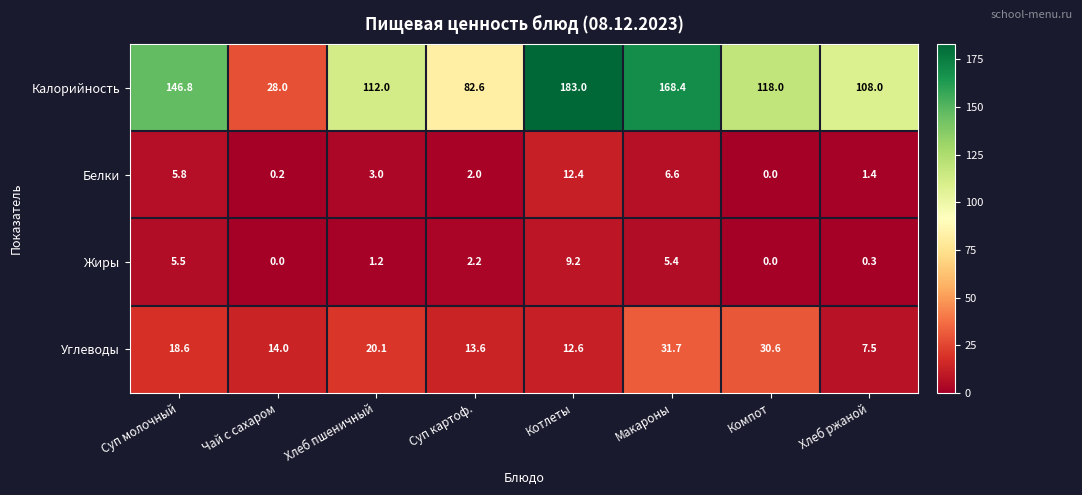

At Макароны, list the series in order from largest to smallest.

Калорийность, Углеводы, Белки, Жиры